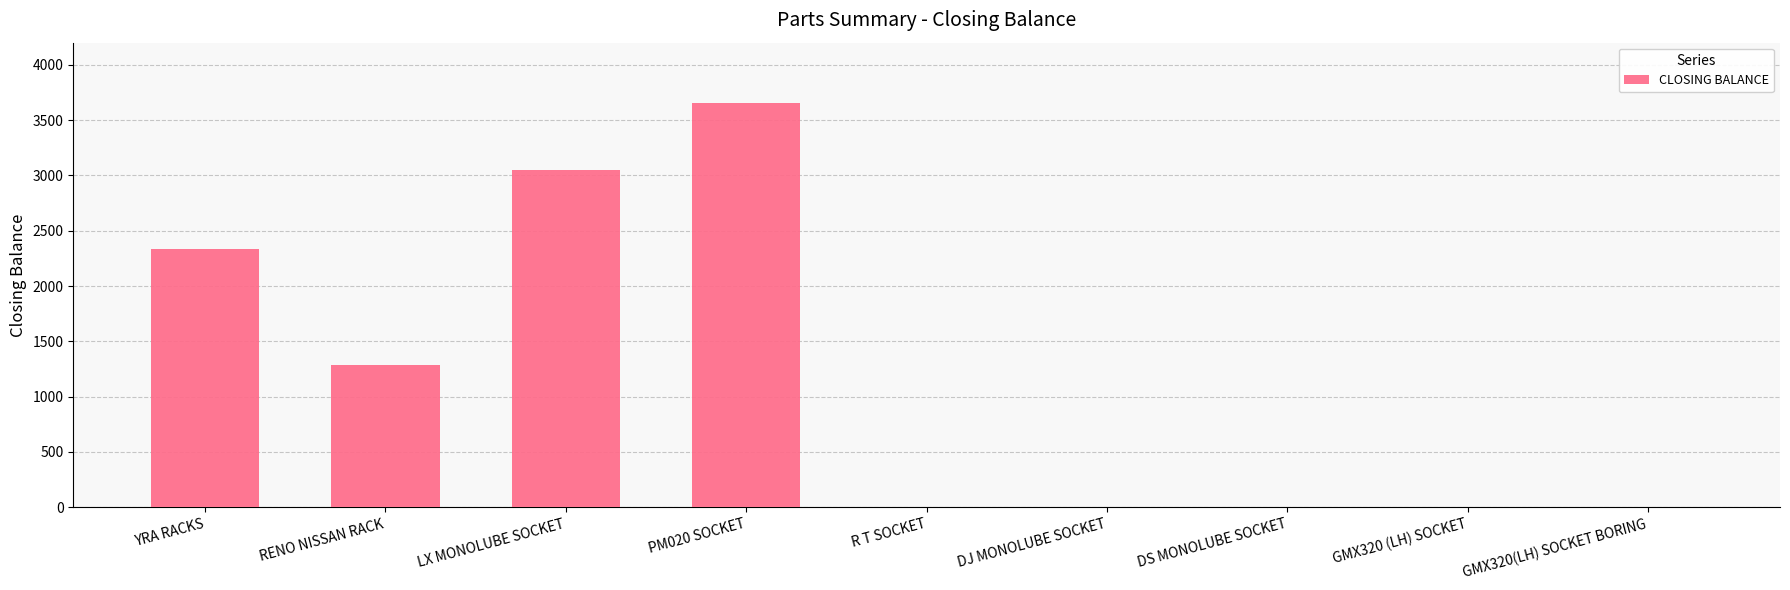

The value at PM020 SOCKET is 3655. True or false?

True